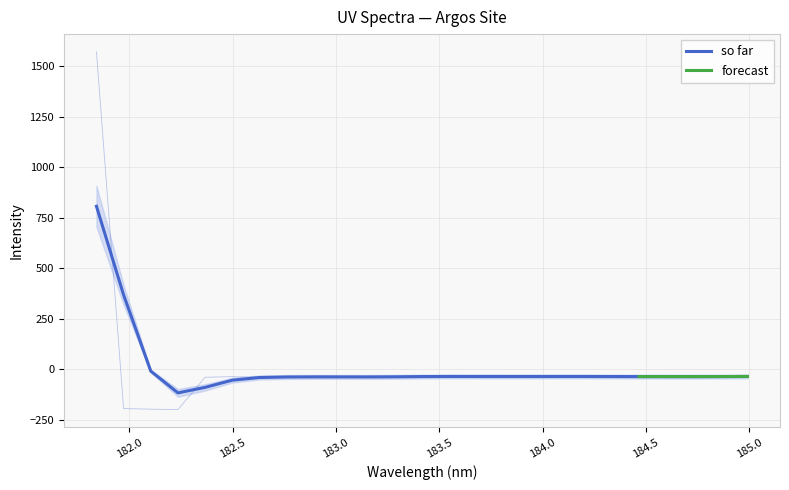

How many points are higher than both their immediate neighbors (excluding endpoints)?

6